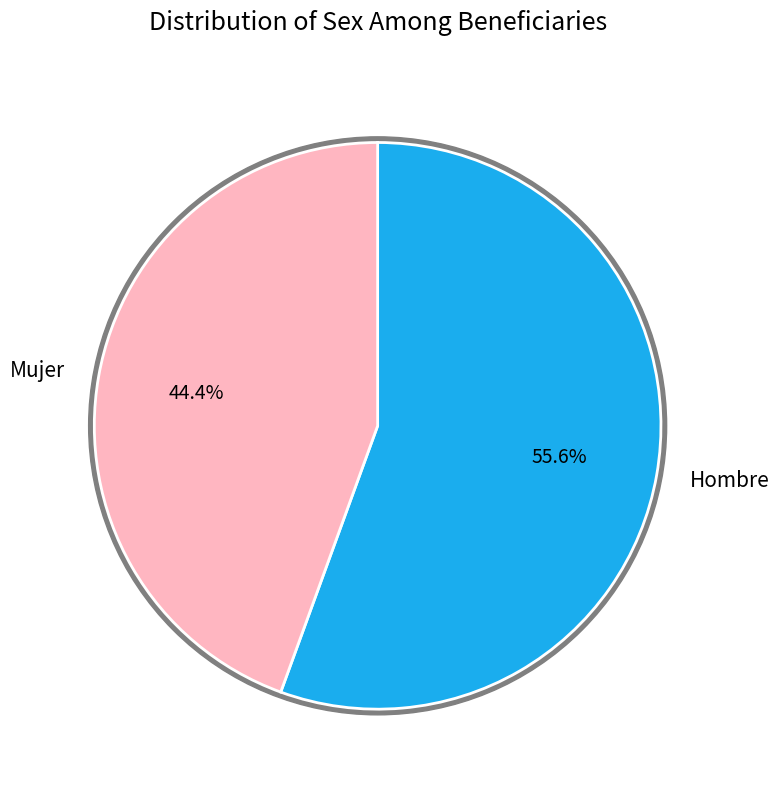

What percentage is the Mujer slice, to the nearest percent?

44%